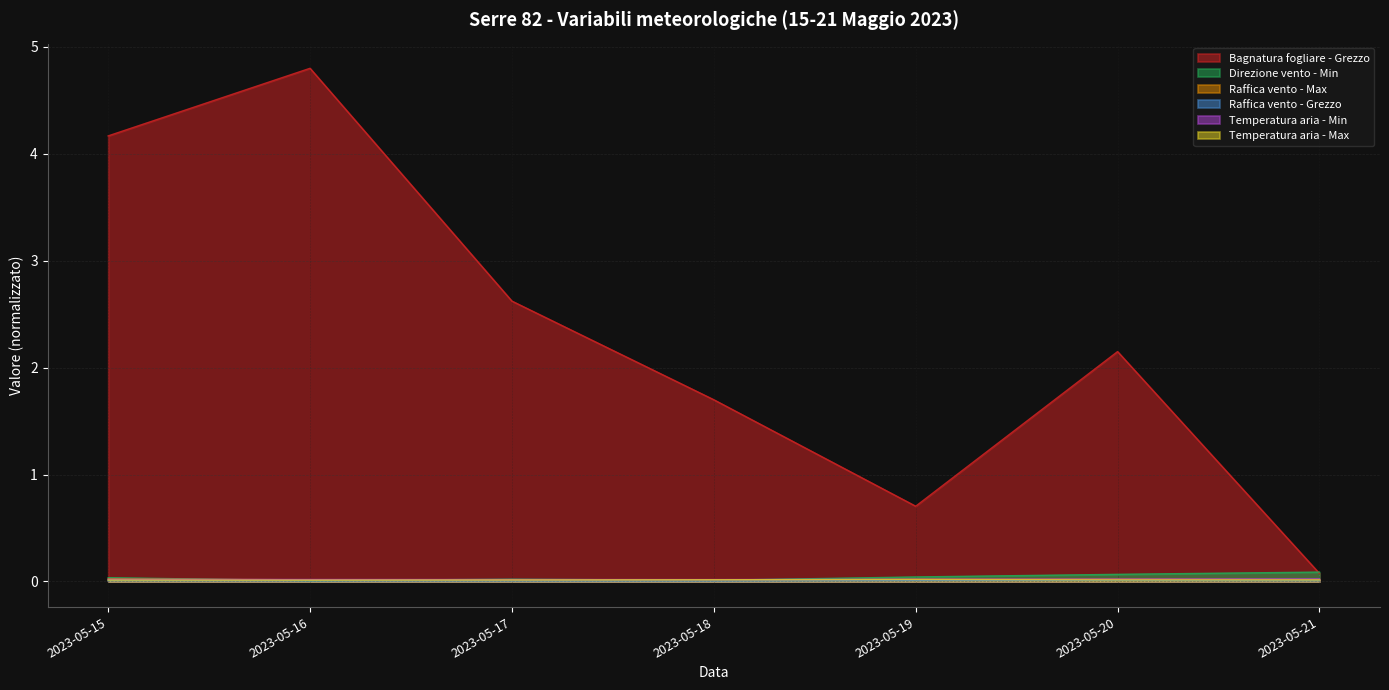

True or false: Temperatura aria - Min and Raffica vento - Grezzo intersect in this chart.

False